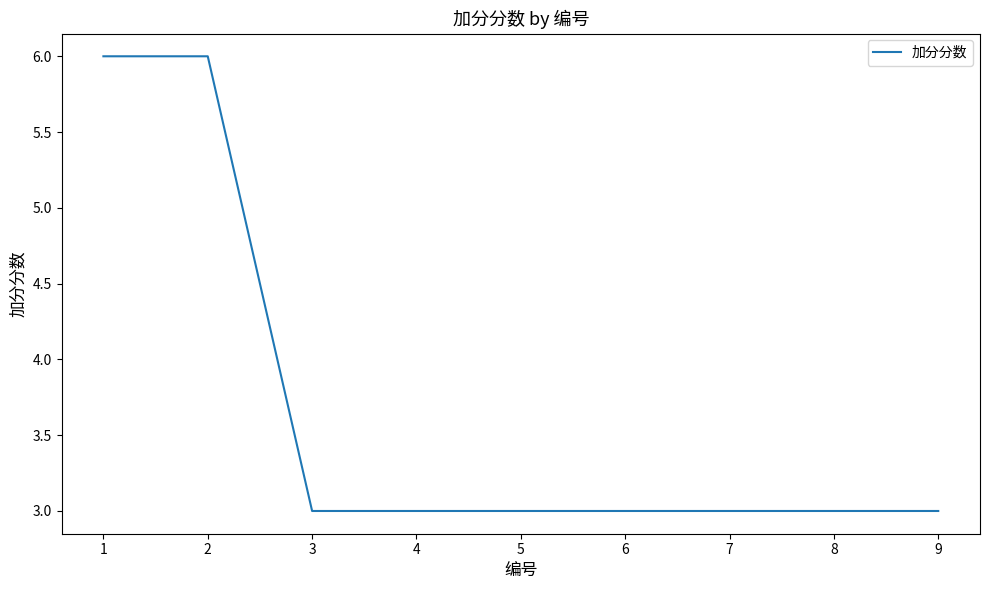

What is the maximum value shown in the chart?

6